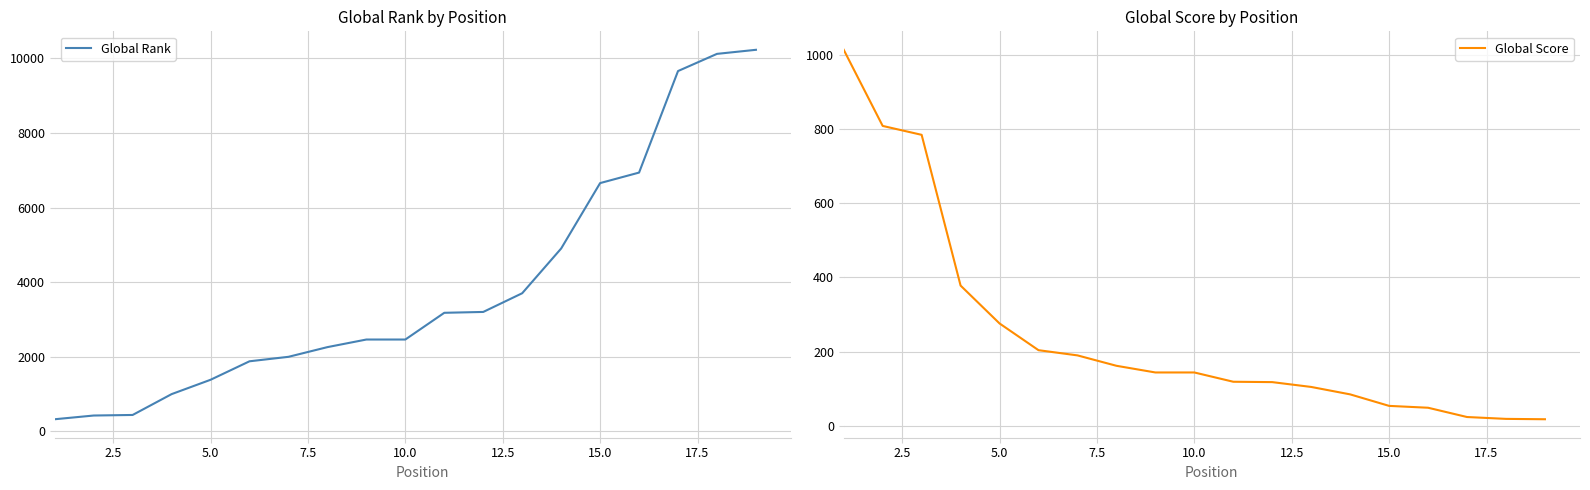

The Global Rank series shows 3653 at 15.0. True or false?

False